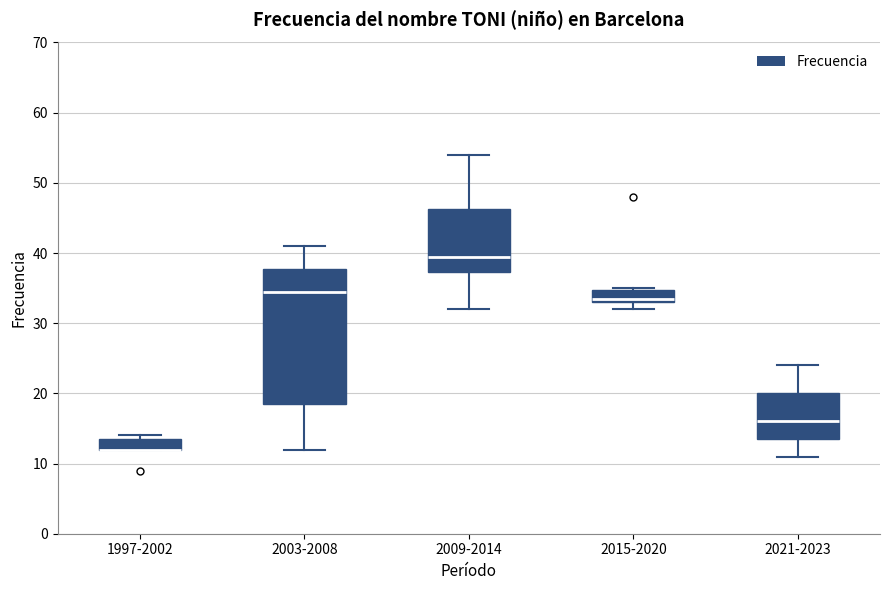

Reading left to right, transcribe this box plot: for each box, give where its median line is, the range the box spans, and where its two whiskers end, as read against the y-axis. The values are not printed on the chart, so give them approximately, as read against the axis.

1997-2002: median 12 (drawn on the box's lower edge), box 12 to 14, whiskers 12 to 14 (just above the box's upper edge)
2003-2008: median 35, box 19 to 38, whiskers 12 to 41
2009-2014: median 40, box 37 to 46, whiskers 32 to 54
2015-2020: median 34, box 33 to 35, whiskers 32 to 35
2021-2023: median 16, box 14 to 20, whiskers 11 to 24